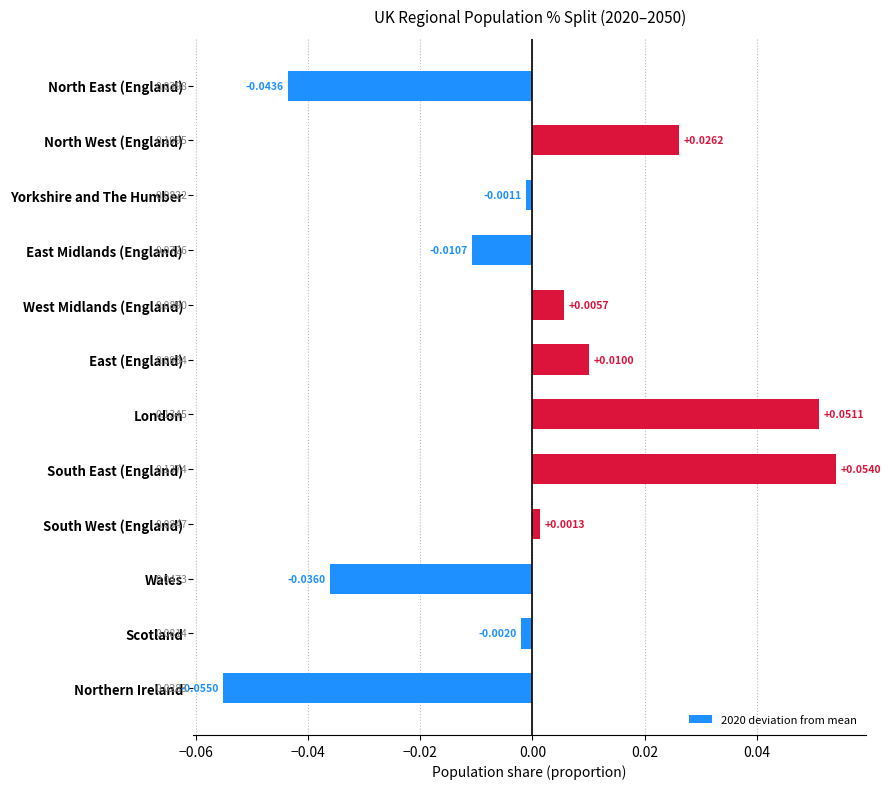

Does the chart contain stacked bars?

No